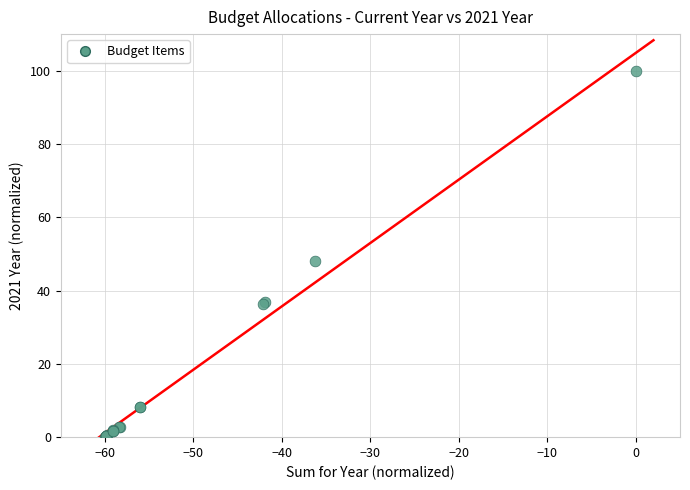

What Y value in the scatter plot is closest to 50?

48.0